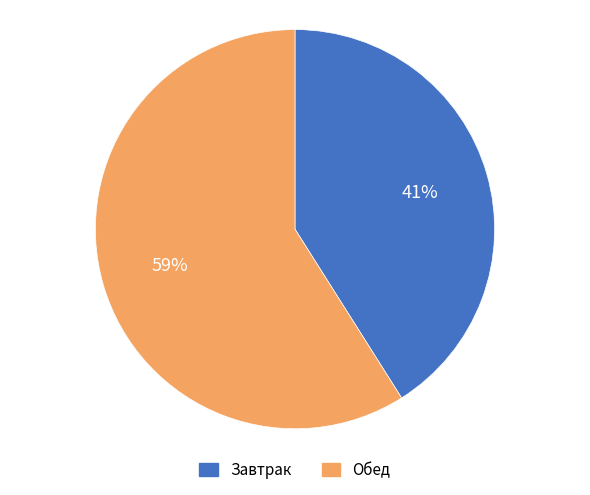

To the nearest percent, what portion does Обед represent?

59%